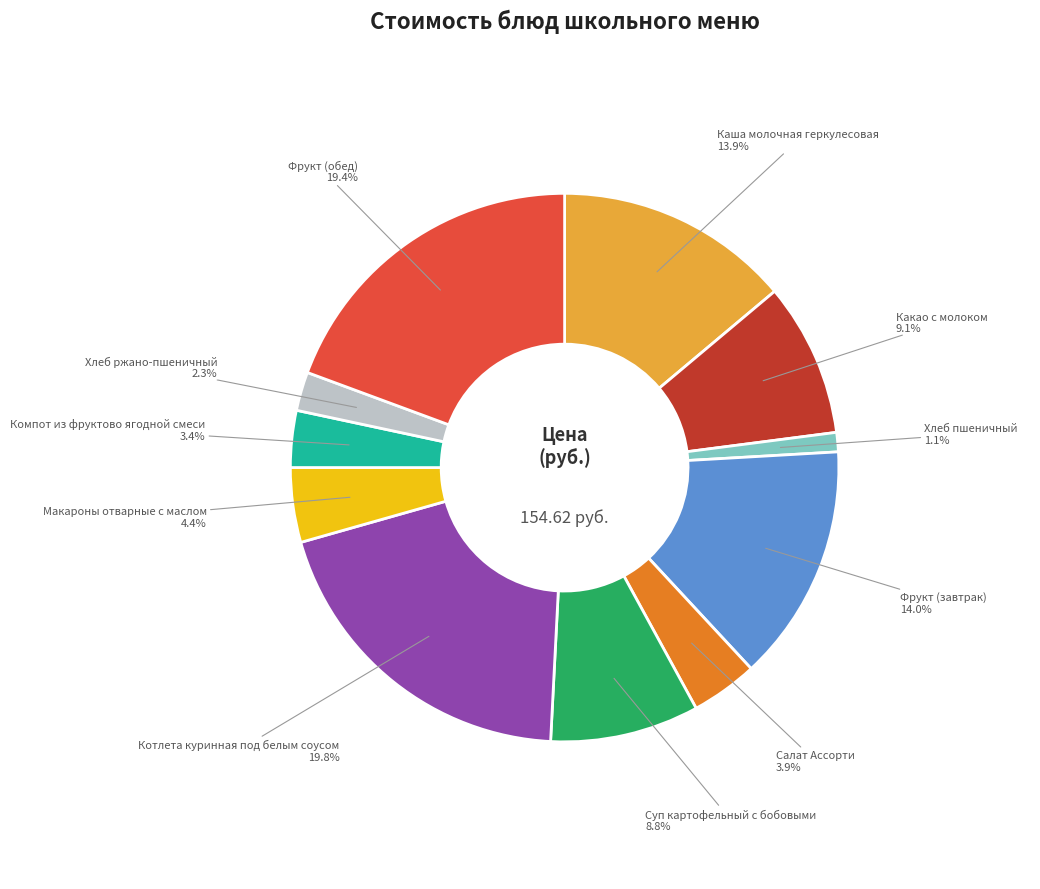

How many slices are in this pie chart?

11